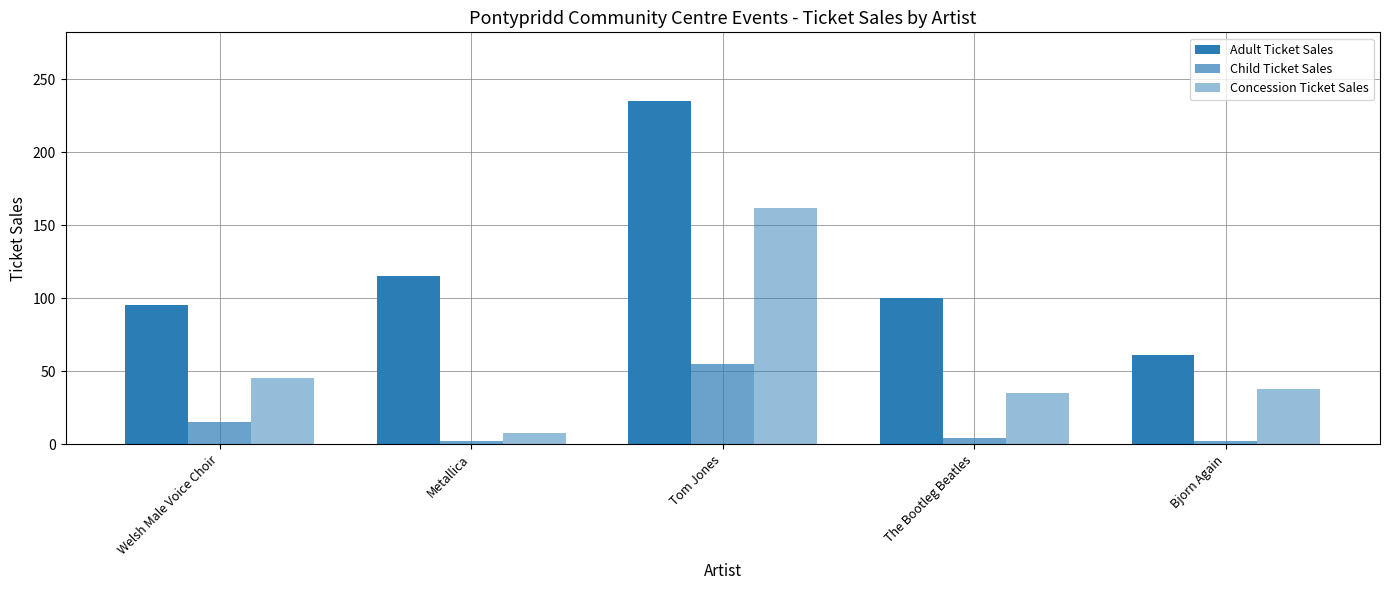

The value of Adult Ticket Sales at Tom Jones is 156. True or false?

False